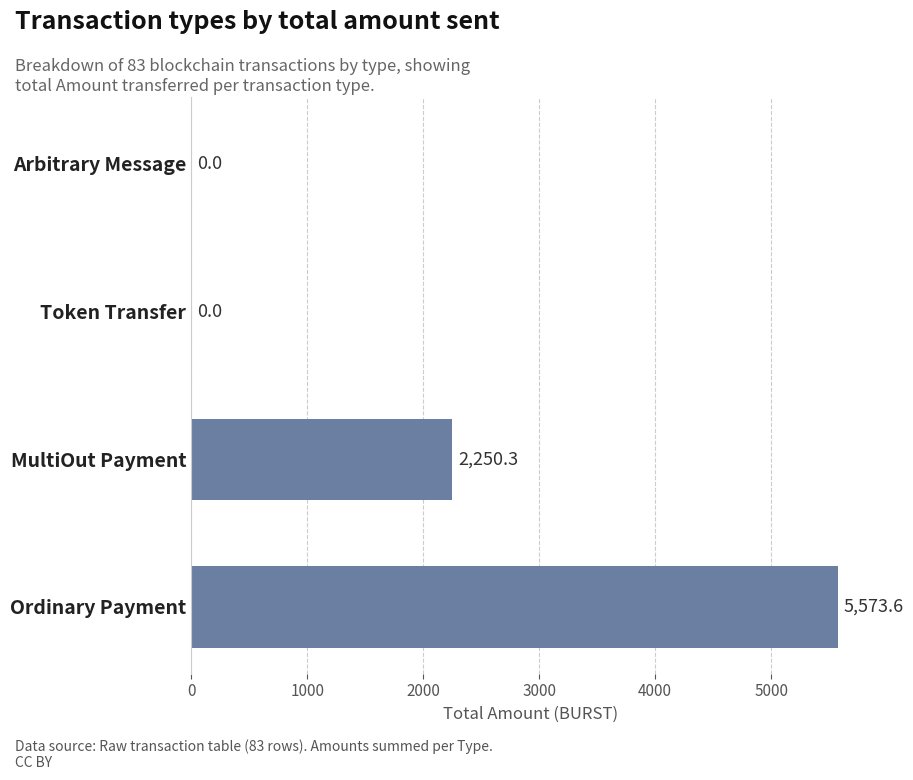

What is the average value?

1956.0